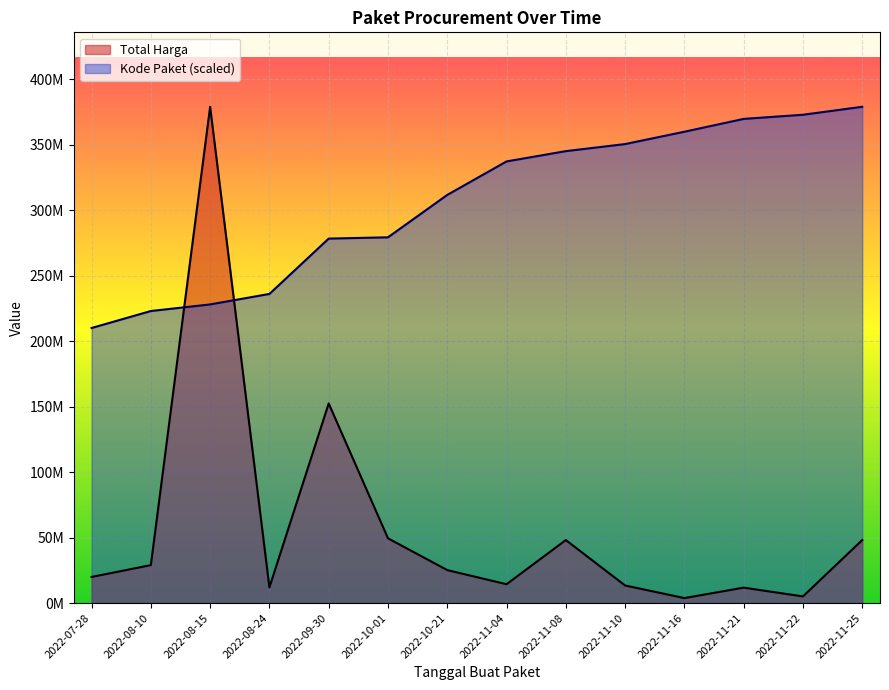

Reading left to right, transcribe all the data shown in this chart.

Total Harga: 19950000.0	29000000.0	379075000.0	12000000.0	152477000.0	49478000.0	25200000.0	14400000.0	48140000.0	13442000.0	3825000.0	11800000.0	5093000.0	48140000.0
Kode Paket: 210104622.7	223072896.8	228113286.6	236124148.9	278395506.6	279371369.5	311754923.8	337331493.9	345192960.9	350588970.6	360009935.7	369818596.3	372977861.1	379075000.0